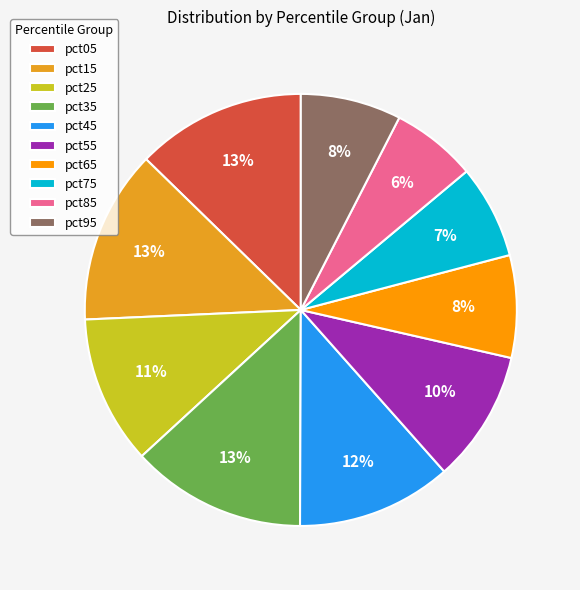

How many segments does this pie chart have?

10